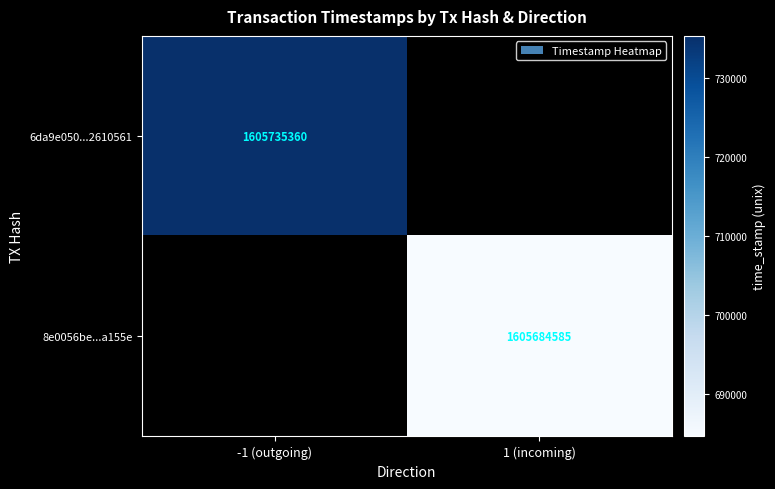

The value of 8e0056be...a155e at 1 (incoming) is 1605684585. True or false?

True